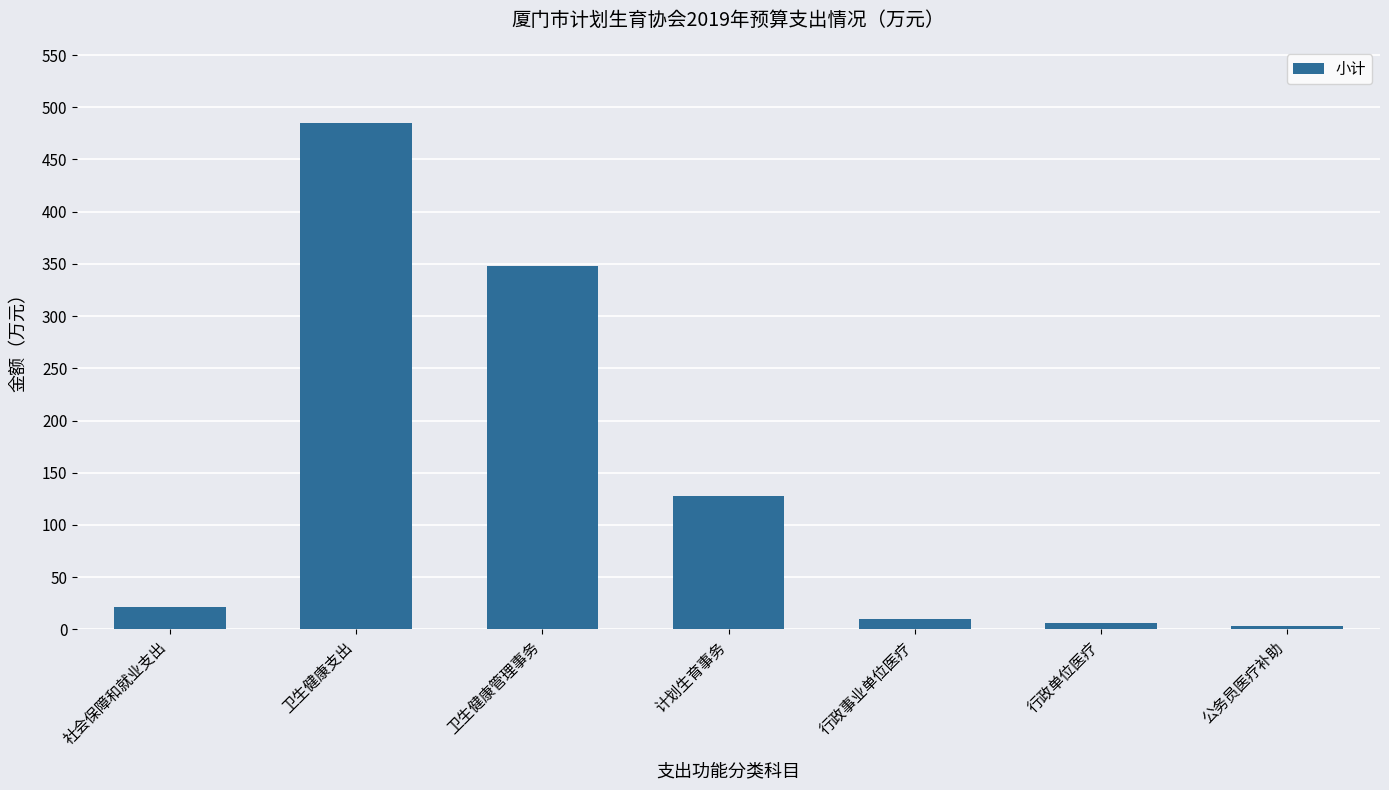

What is the minimum value shown in the chart?

3.1